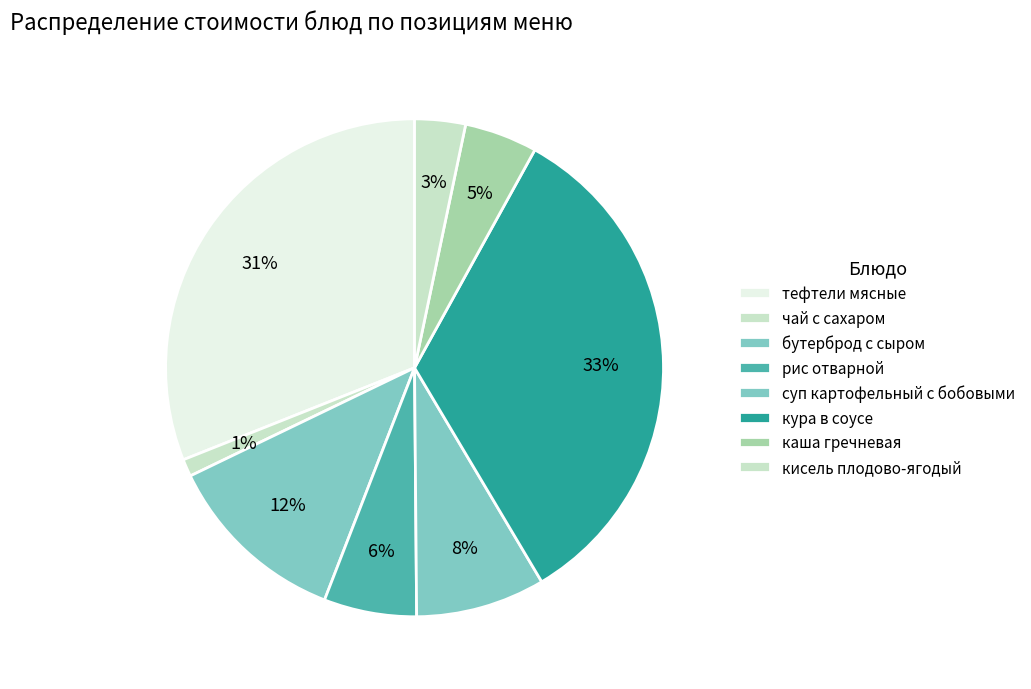

Is the sum of бутерброд с сыром and суп картофельный с бобовыми greater than half?

No